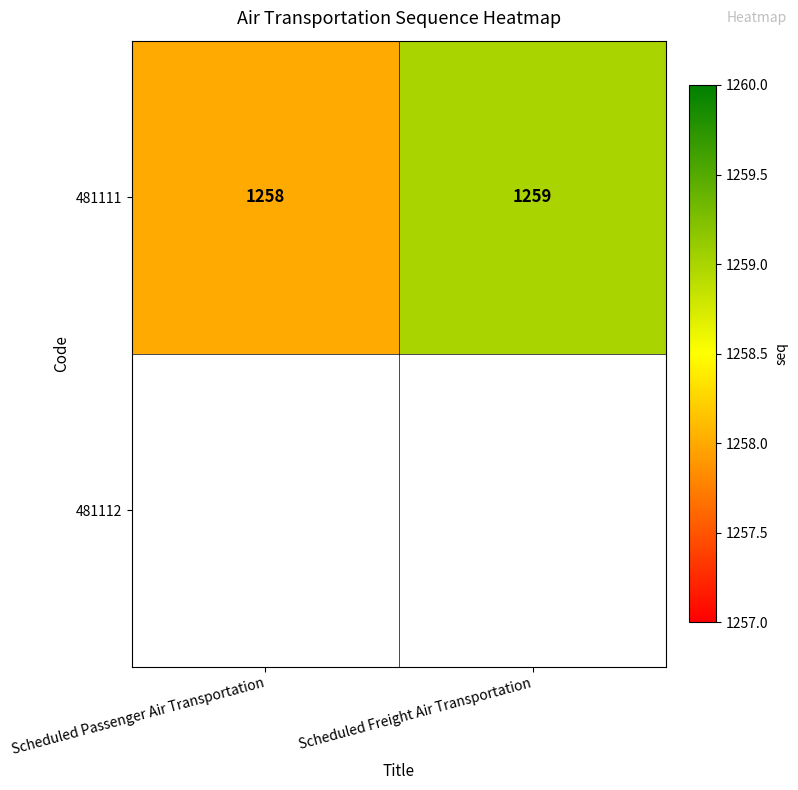

The chart shows a value of 1259 at Scheduled Freight Air Transportation. True or false?

True